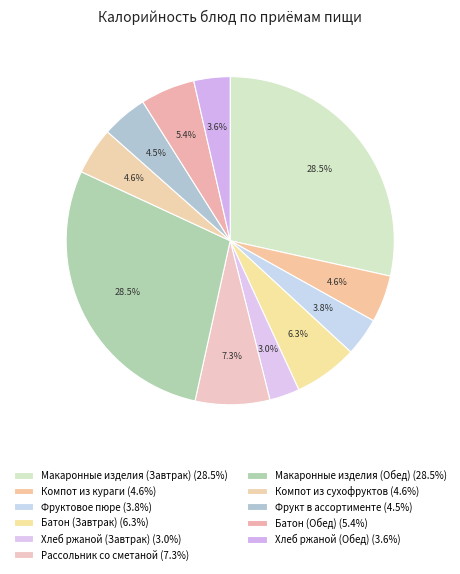

How many slices are in this pie chart?

11